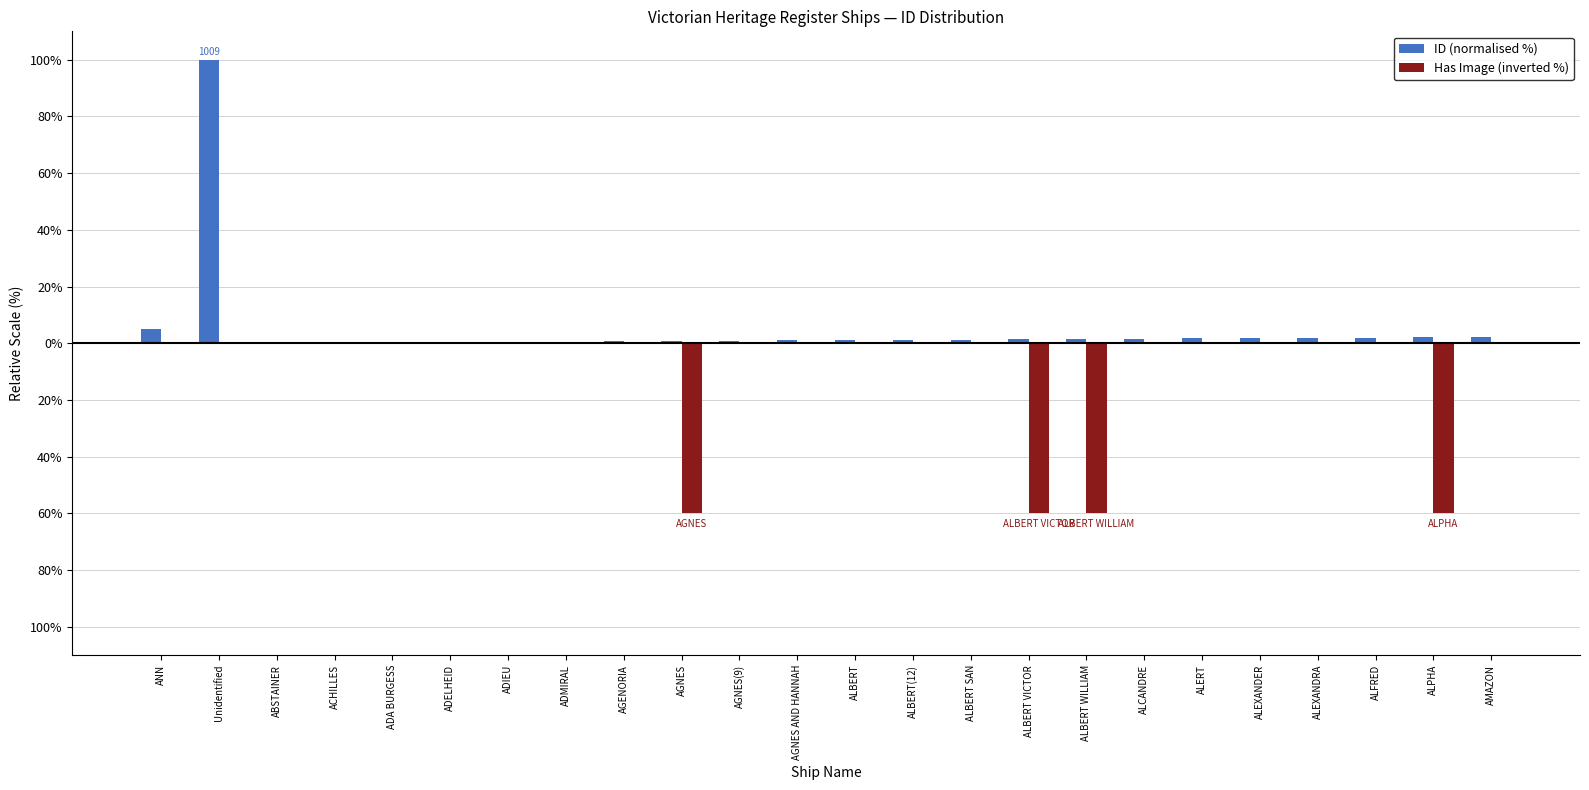

What is the difference between the second highest and minimum values in the Has Image (inverted %) series?

60.0